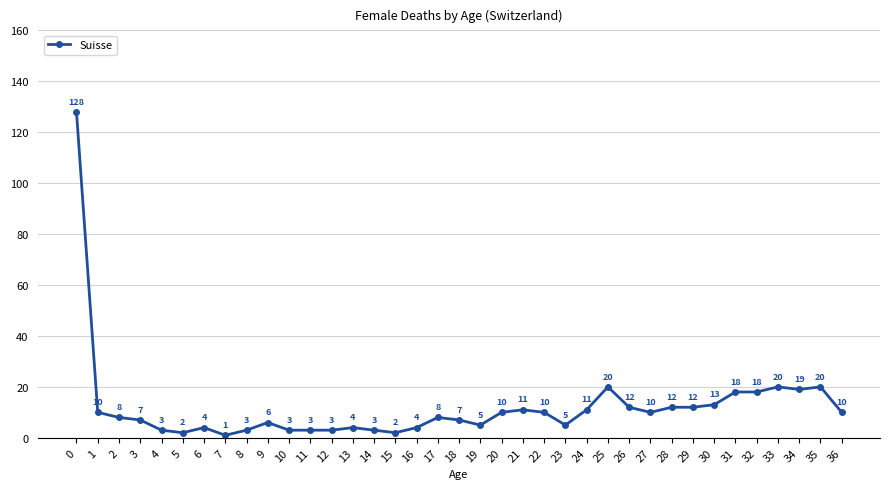

What is the value of the 8th point from the left?

1